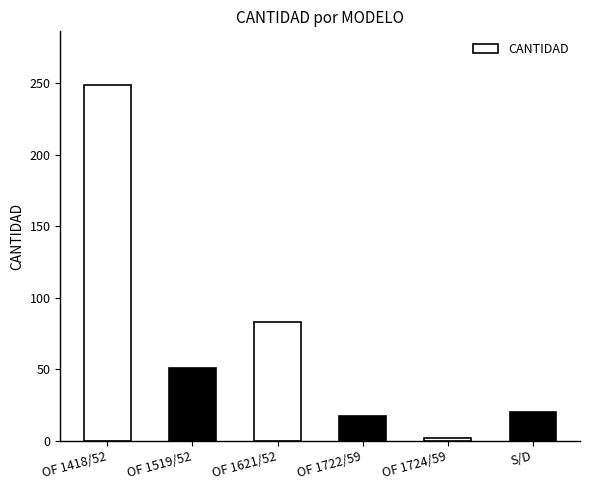

Reading left to right, list all the values displayed in this chart.

OF 1418/52=249	OF 1519/52=51	OF 1621/52=83	OF 1722/59=17	OF 1724/59=2	S/D=20